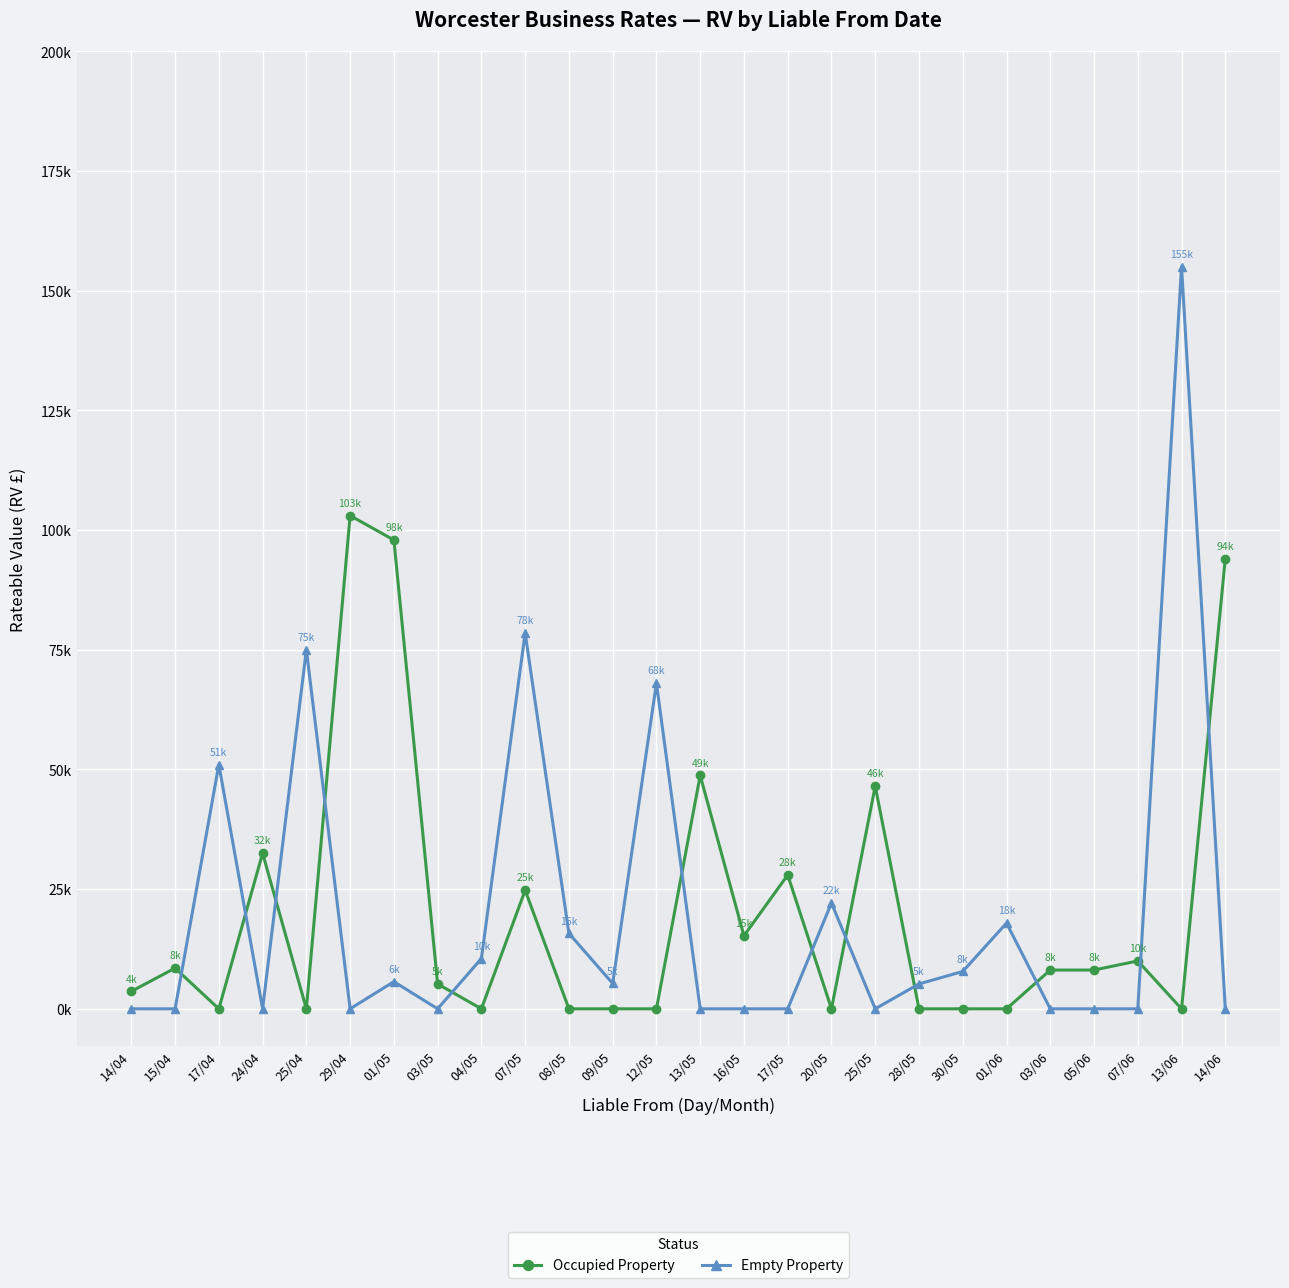

At which category does Occupied Property reach its first local peak?

15/04